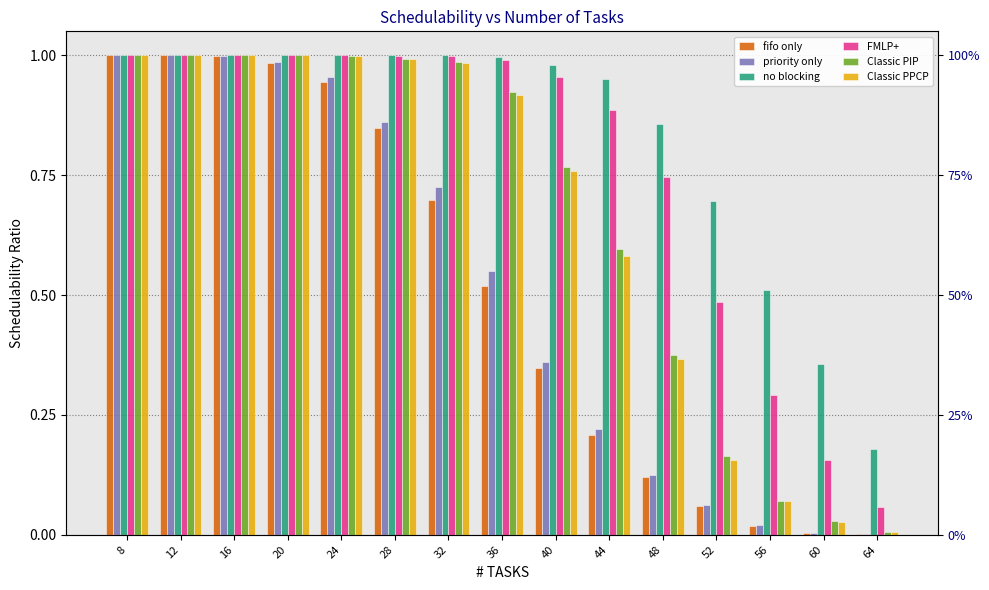

Which series has the largest range (max minus min)?

fifo only